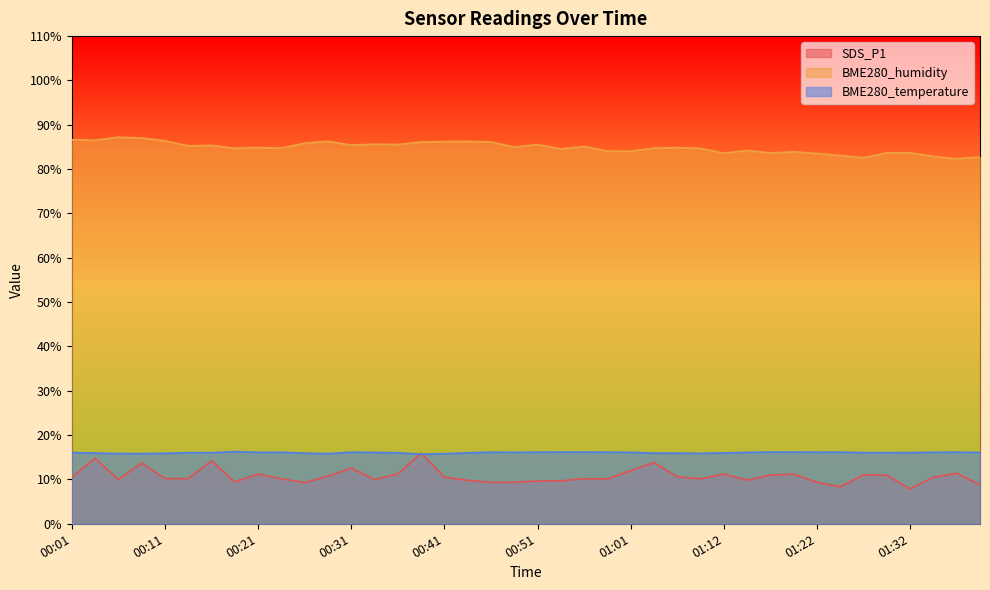

Rank the series by their maximum value, from lowest to highest.

SDS_P1, BME280_temperature, BME280_humidity